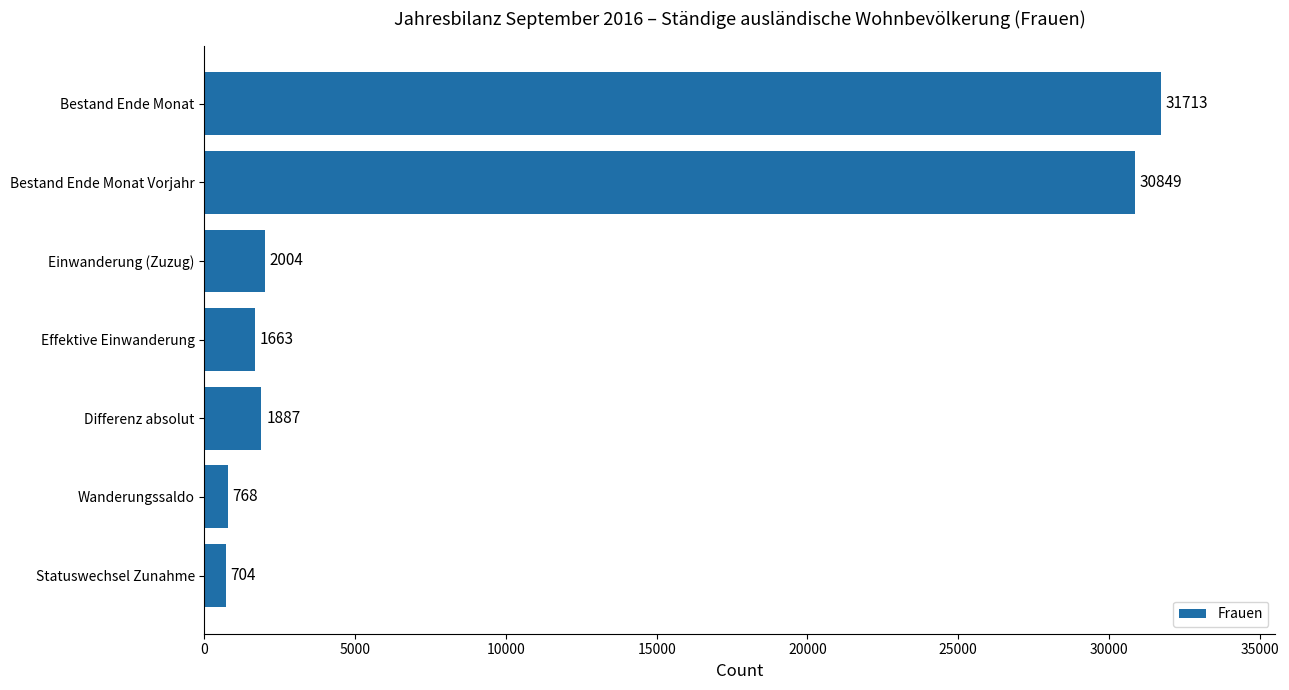

What is the approximate value at Bestand Ende Monat, to the nearest 100?

31700